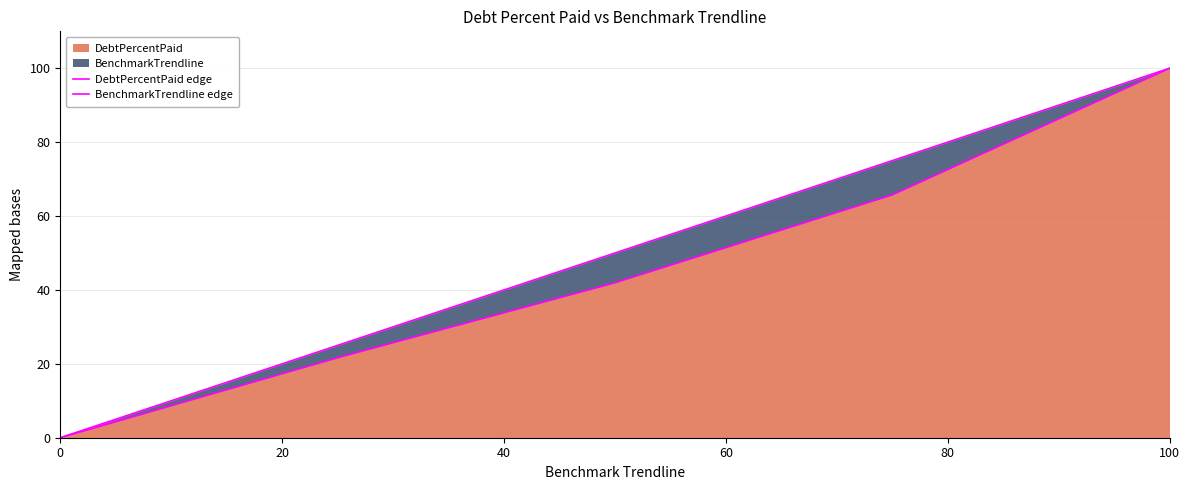

True or false: DebtPercentPaid edge and BenchmarkTrendline edge cross at least once.

False